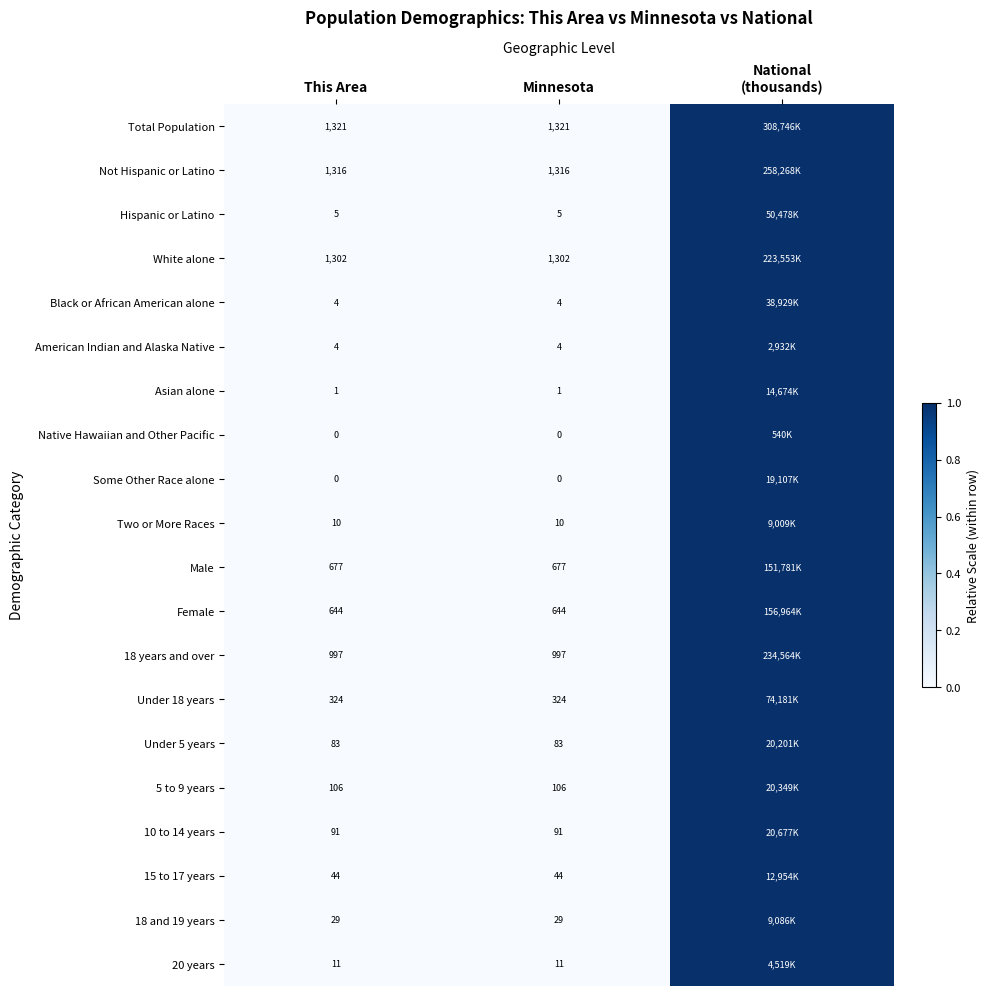

What is the difference between the highest and lowest values at This Area?

1321